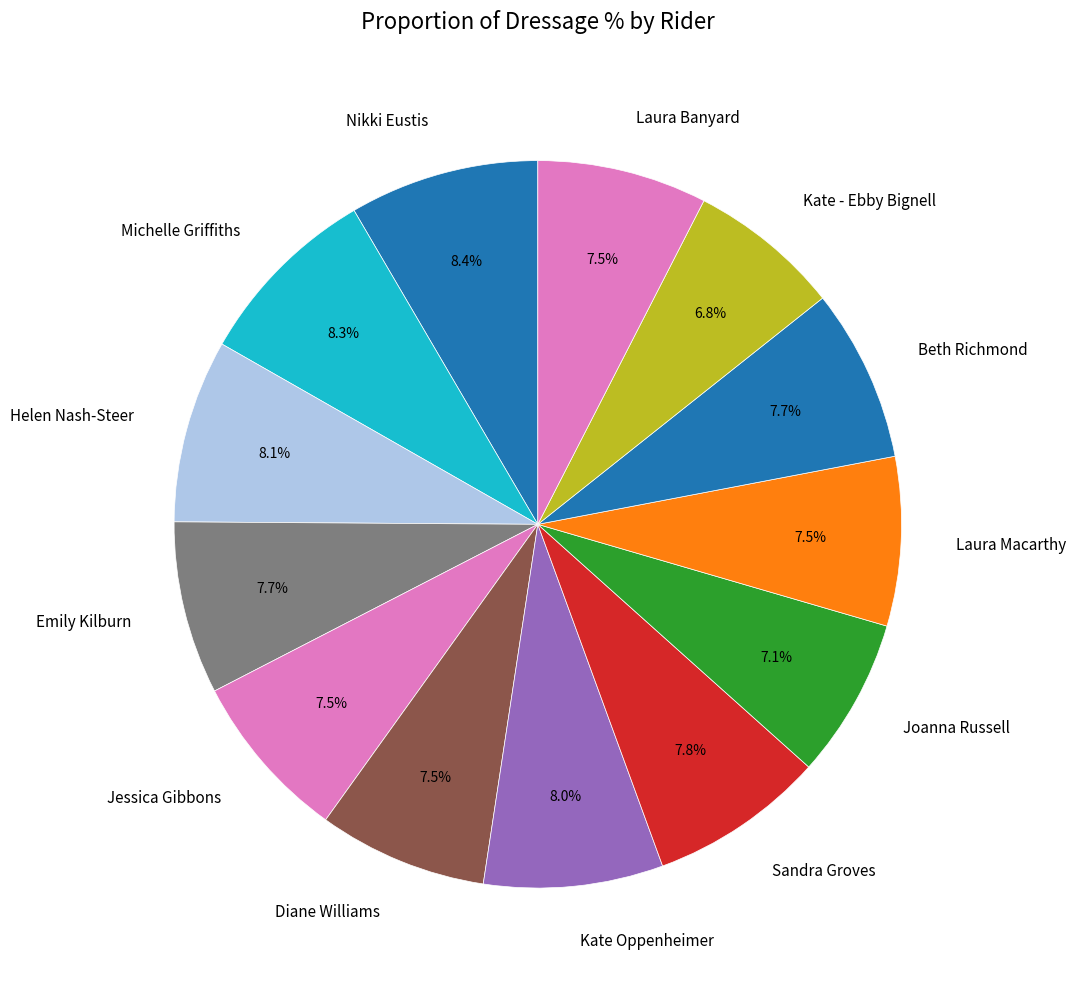

Is there a majority slice in this chart?

No